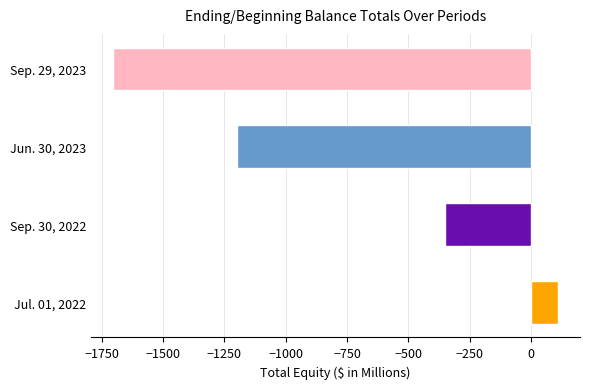

What is the average value?

-786